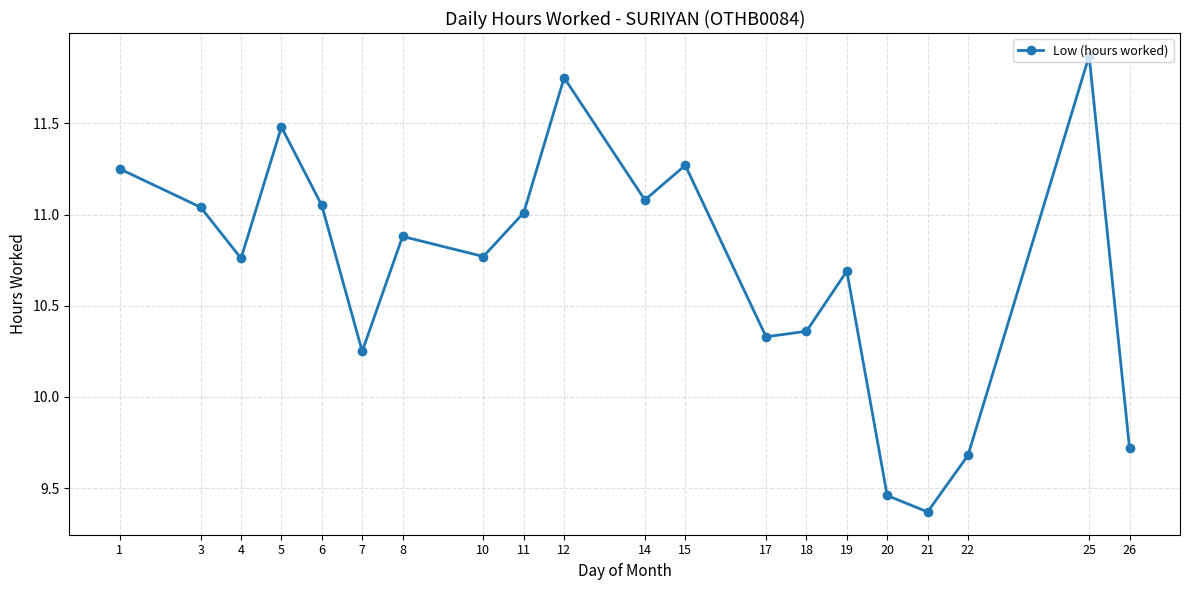

True or false: the data shows 11.5 at 5.

True